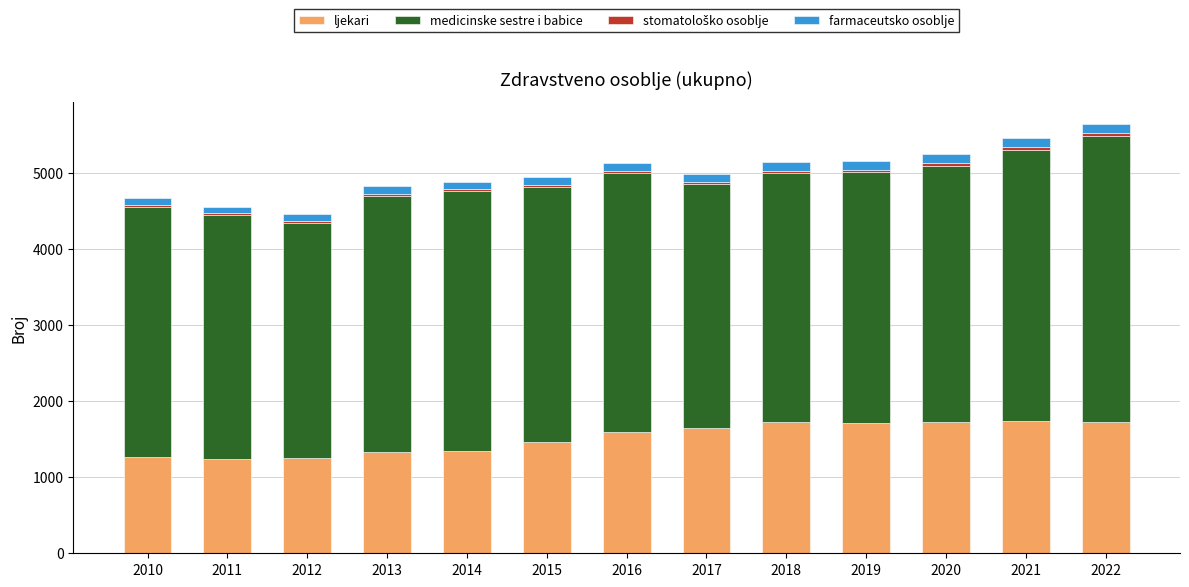

True or false: ljekari has a value of 2778 at 2022.

False